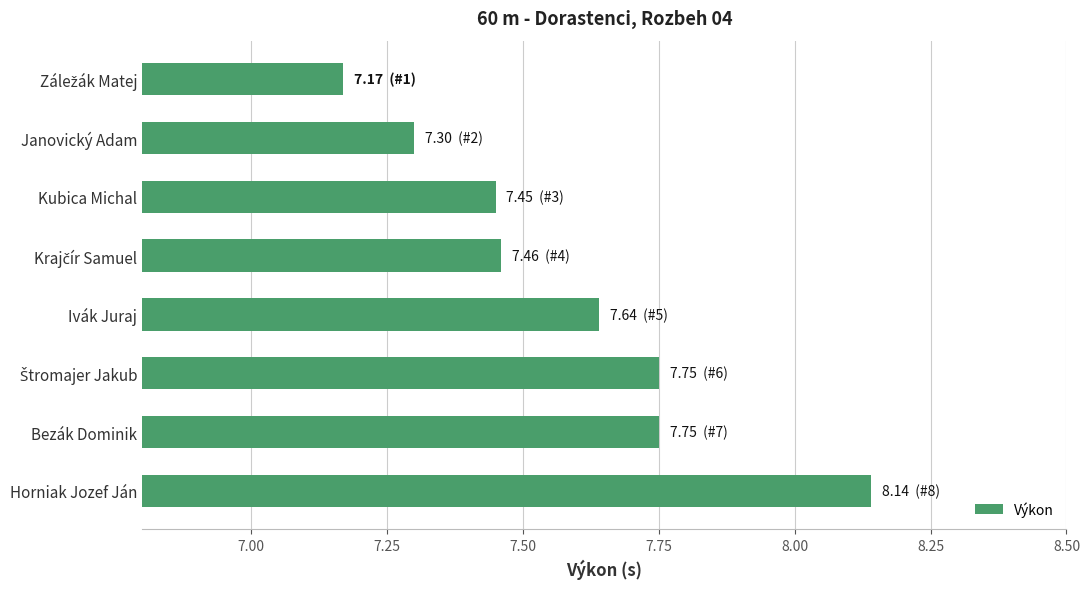

What is the difference between the maximum and minimum values?

1.0